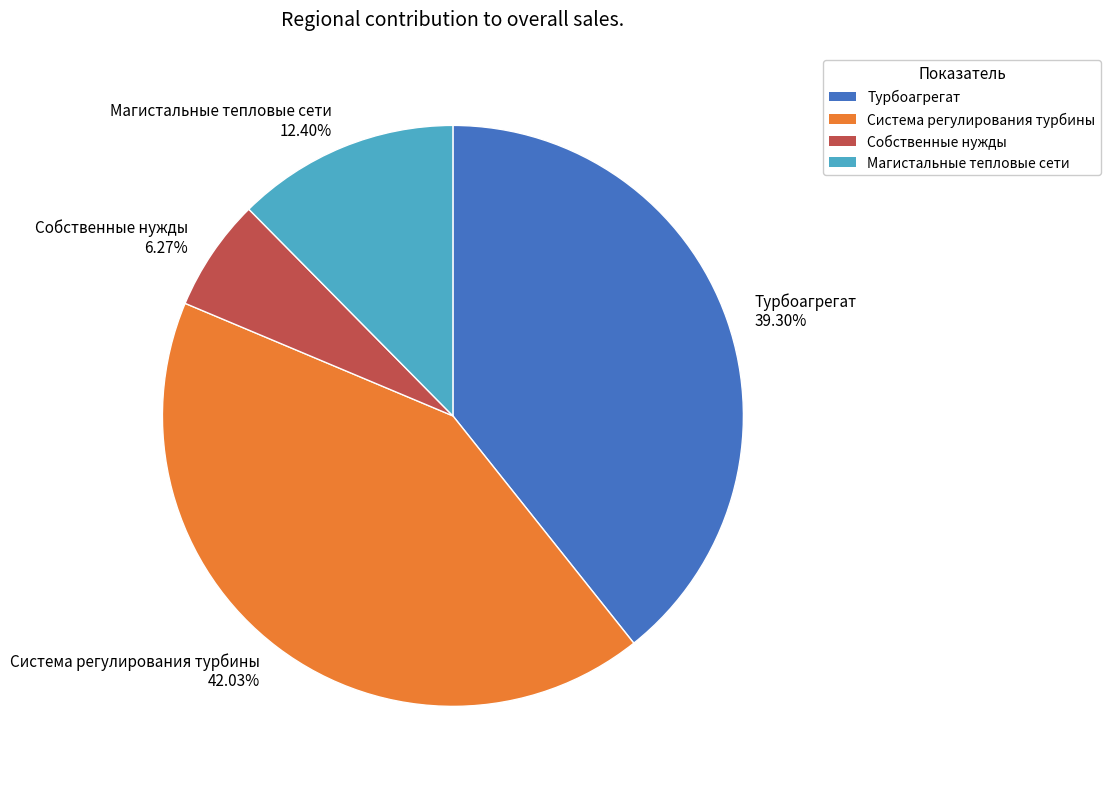

Which category has the smallest portion of the pie?

Собственные нужды